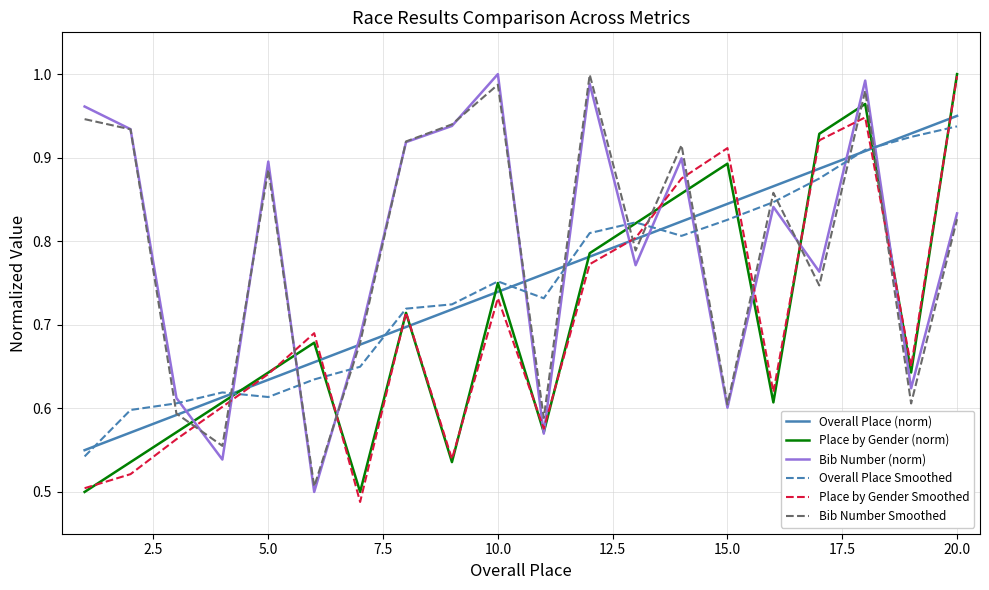

How many lines are shown in the chart?

6